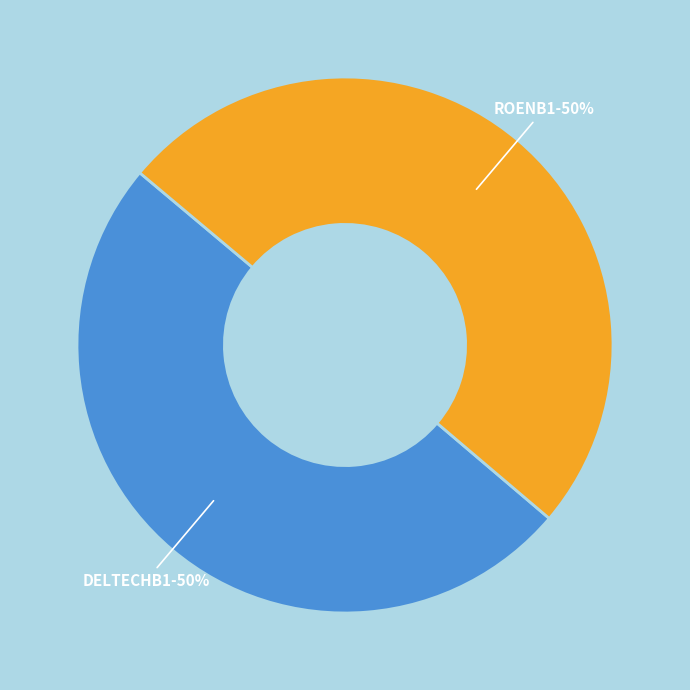

To the nearest percent, what portion does ROENB1 represent?

50%